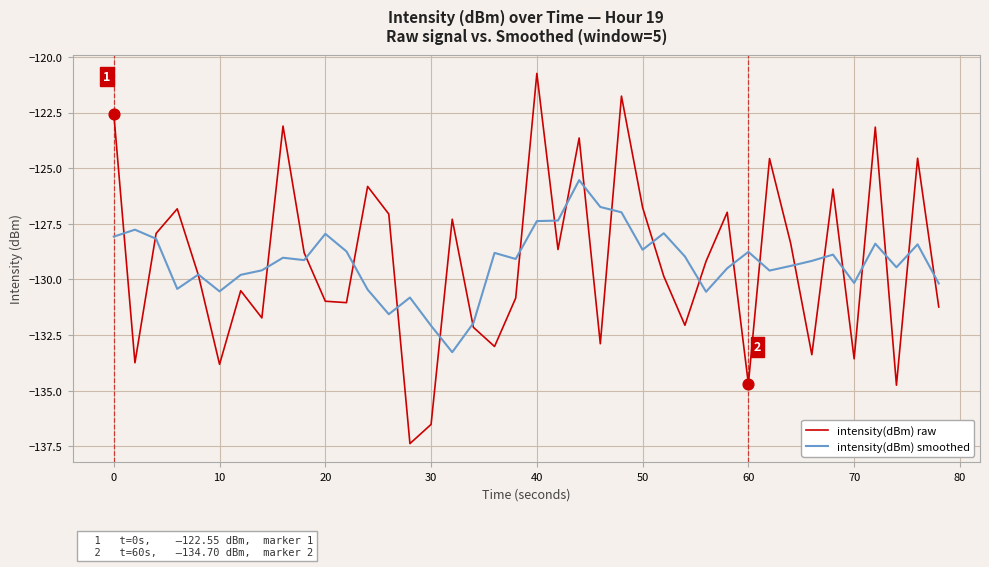

Which series has the widest spread of values?

intensity(dBm) raw